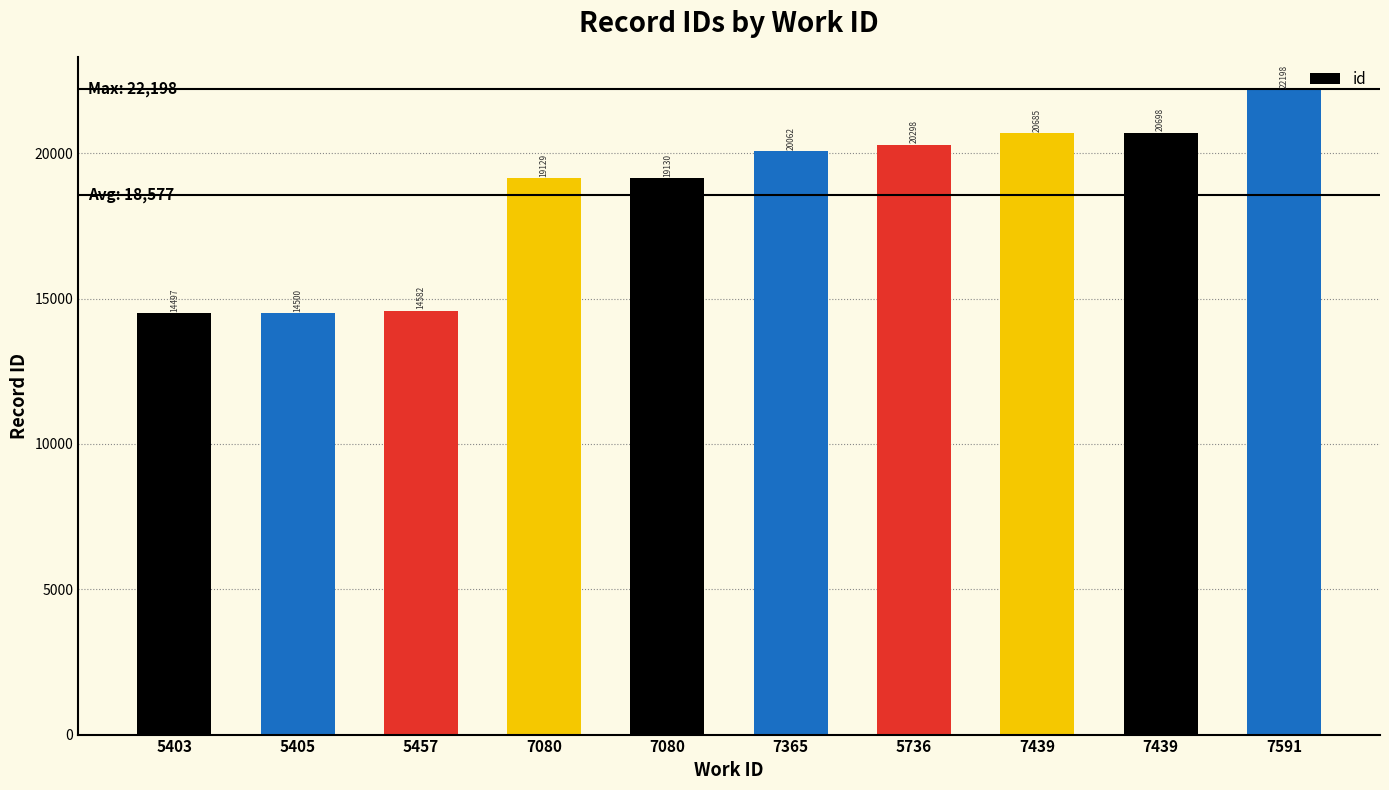

What is the average value?

18578